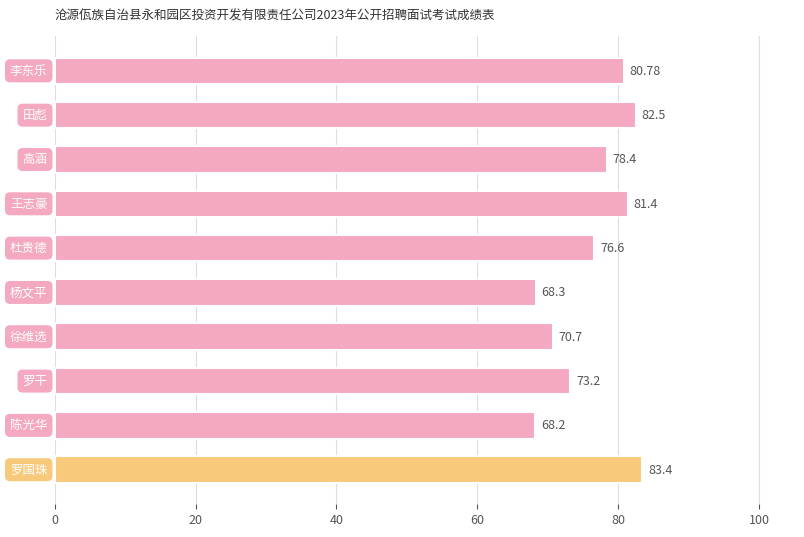

What is the sum of all values?

763.5